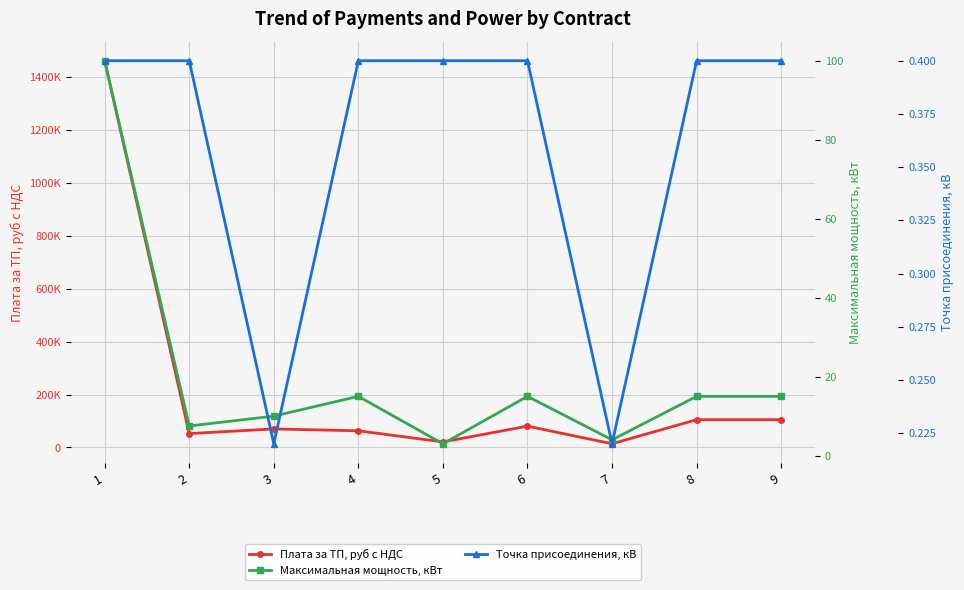

What are all the series names shown in the legend?

Плата за ТП, руб с НДС, Максимальная мощность, кВт, Точка присоединения, кВ